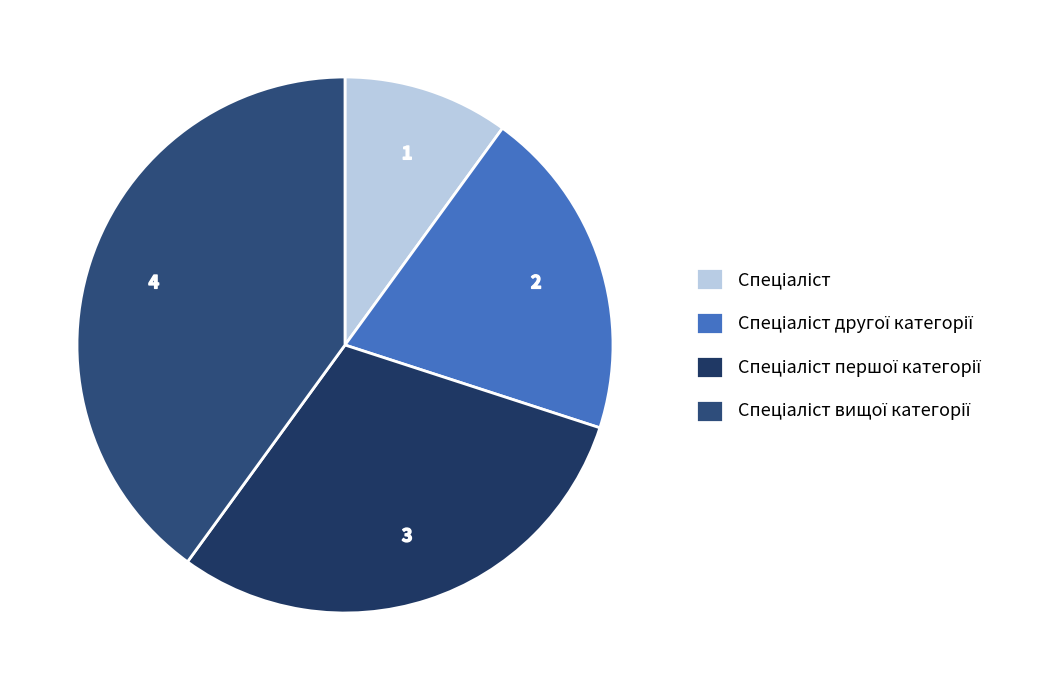

To the nearest percent, what is the combined percentage of Спеціаліст другої категорії and Спеціаліст першої категорії?

50%